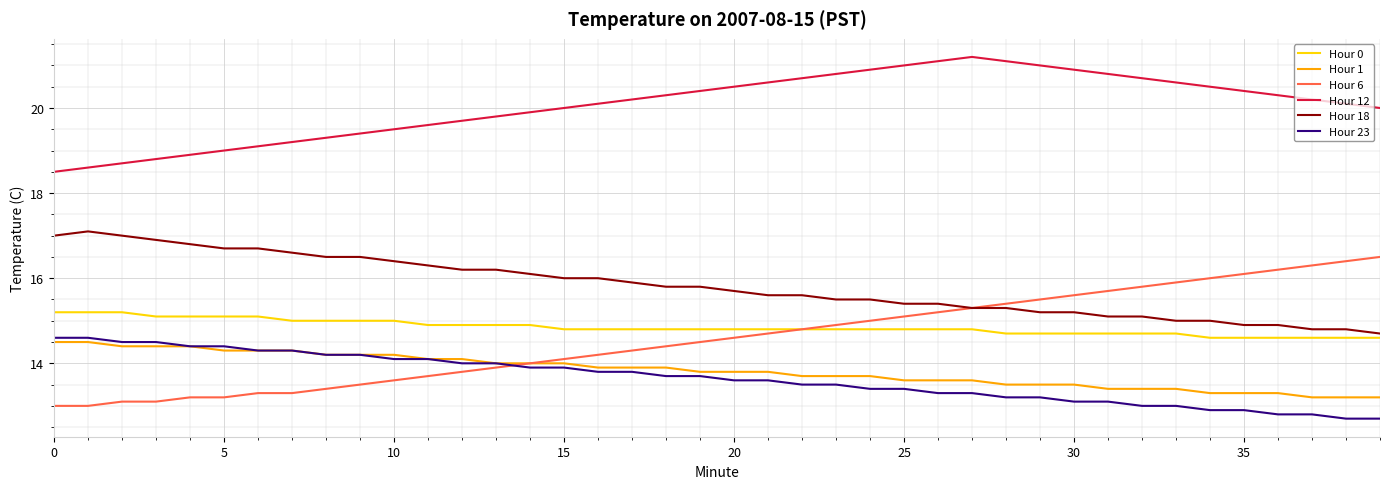

How many lines are shown in the chart?

6